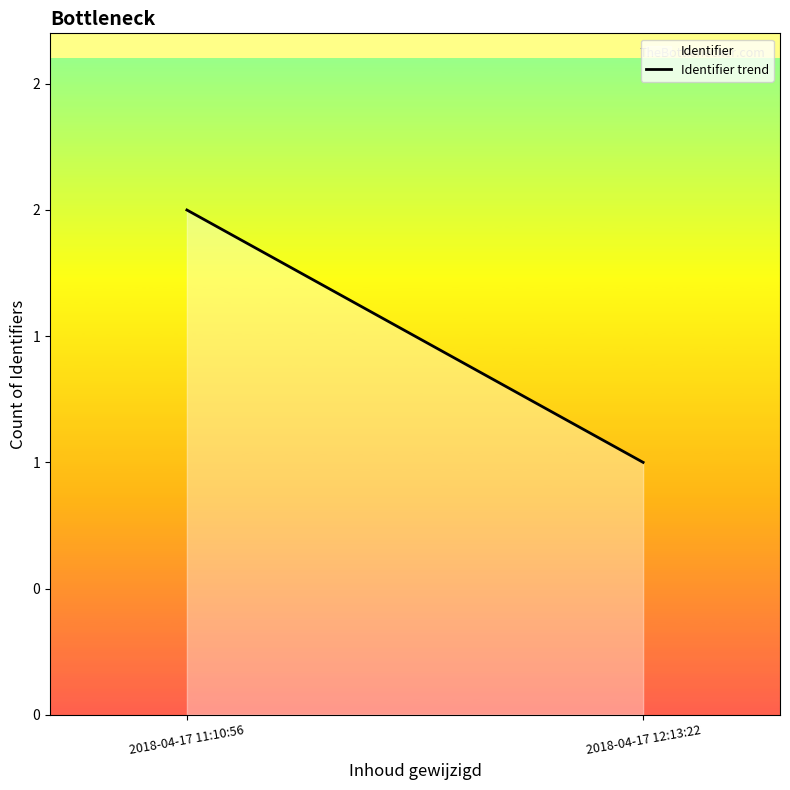

What is the label of the 2nd point from the left?

2018-04-17 12:13:22